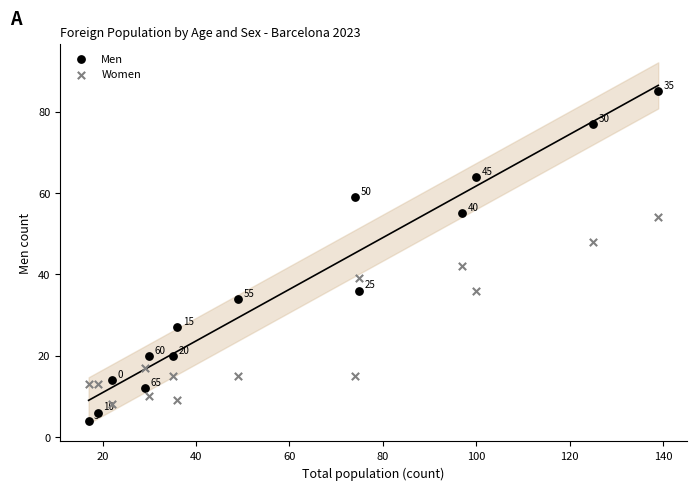

Across all data points, what is the range of X values (max minus min)?

122